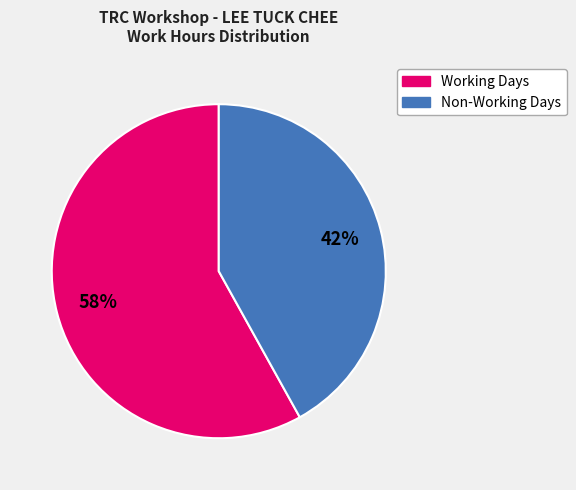

Does any single category account for the majority?

Yes